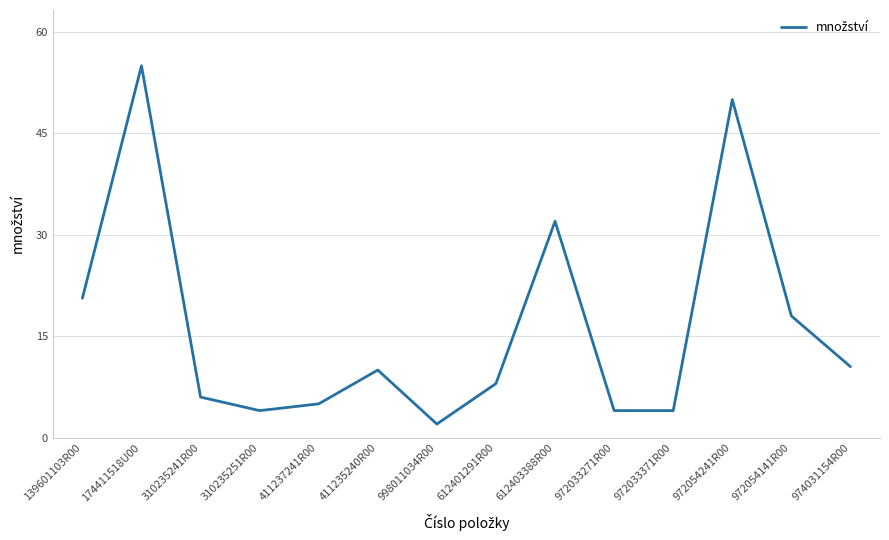

Reading left to right, list all the values displayed in this chart.

20.6	55.0	6.0	4.0	5.0	10.0	2.0	8.0	32.0	4.0	4.0	50.0	18.0	10.5